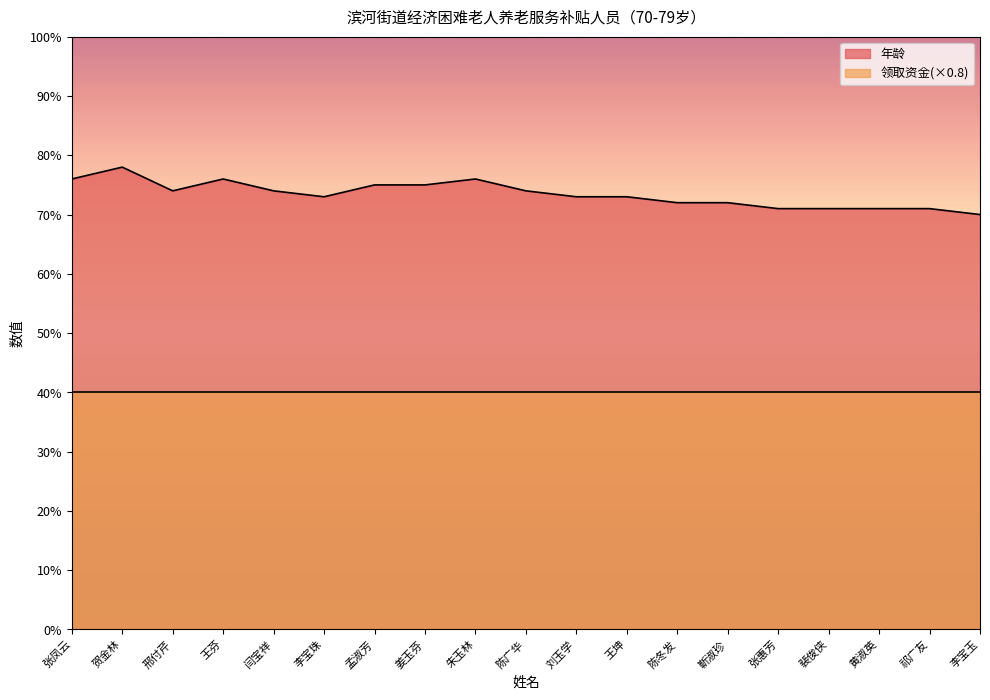

True or false: the data shows 72 at 靳淑珍.

True